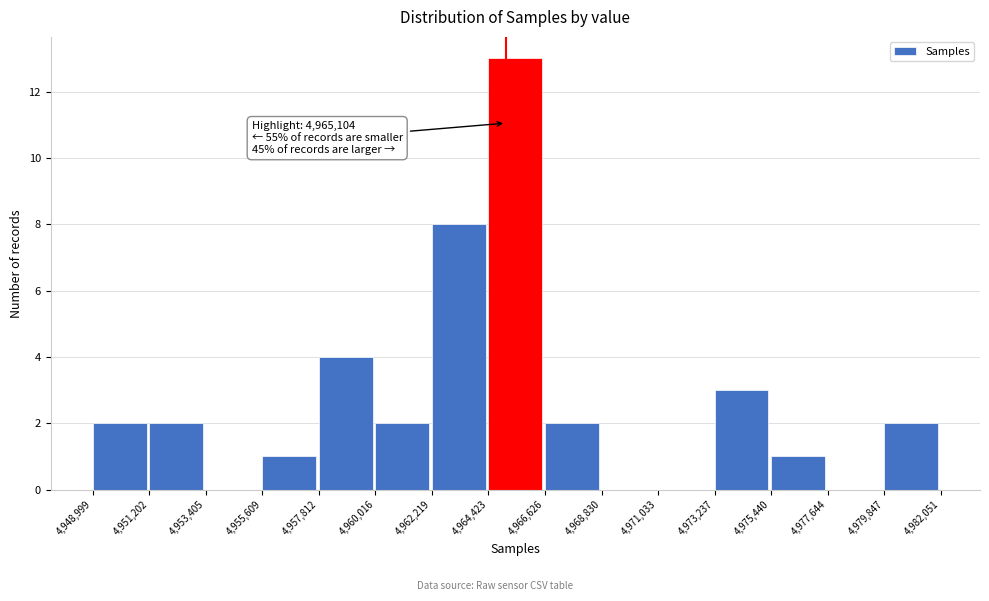

Which range on the x-axis has the tallest bar?

4,964,423 to 4,966,626